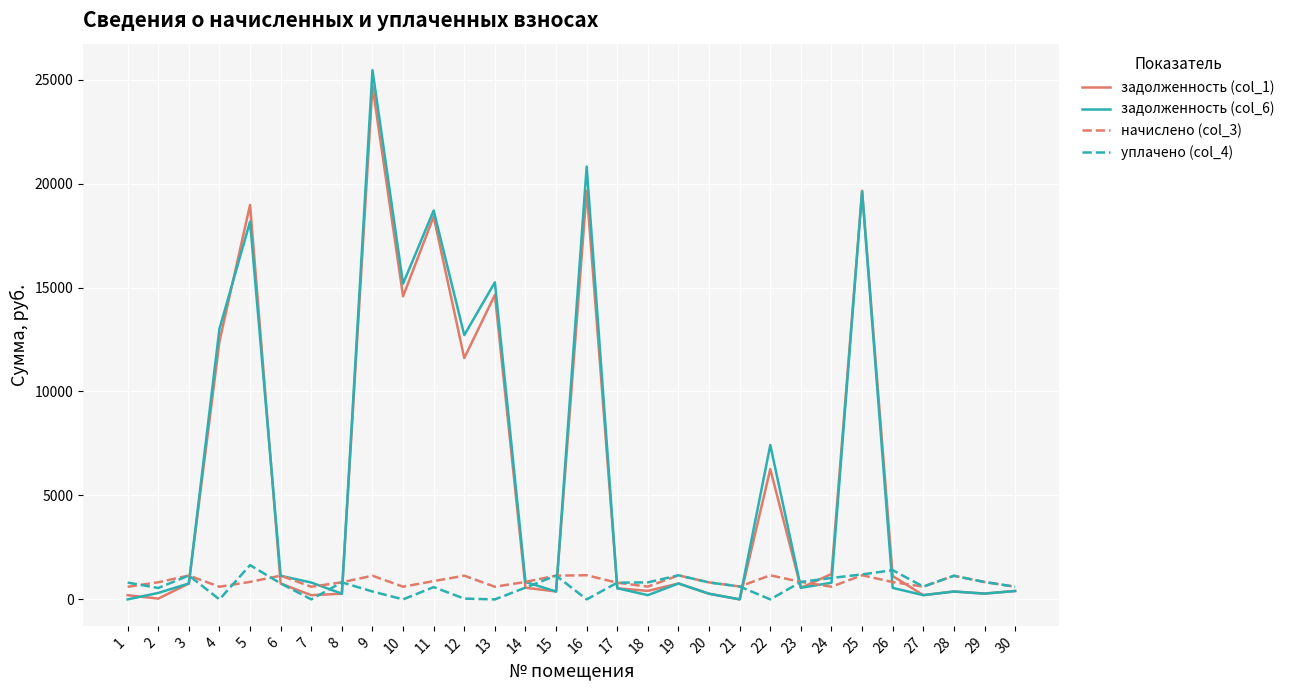

Which series has the widest spread of values?

задолженность (col_6)